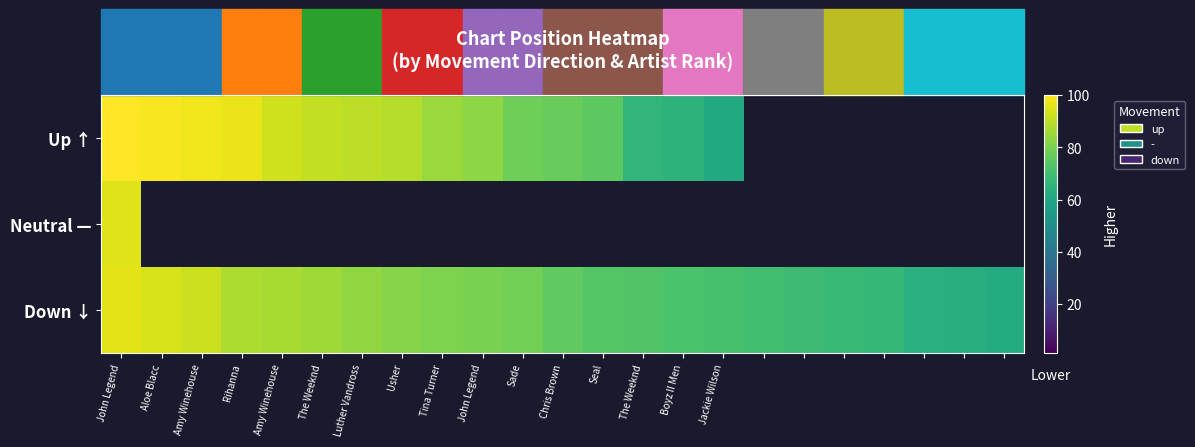

What is the sum of the Down ↓ values at Rihanna and The Weeknd?

174.0